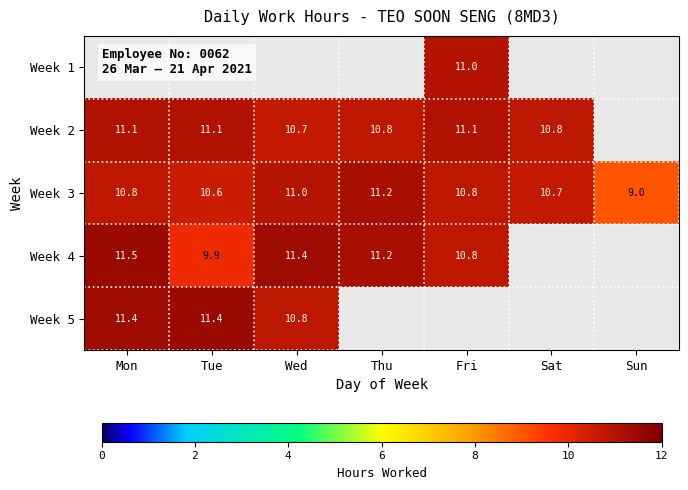

Read the Week 3 value at Fri.

10.8